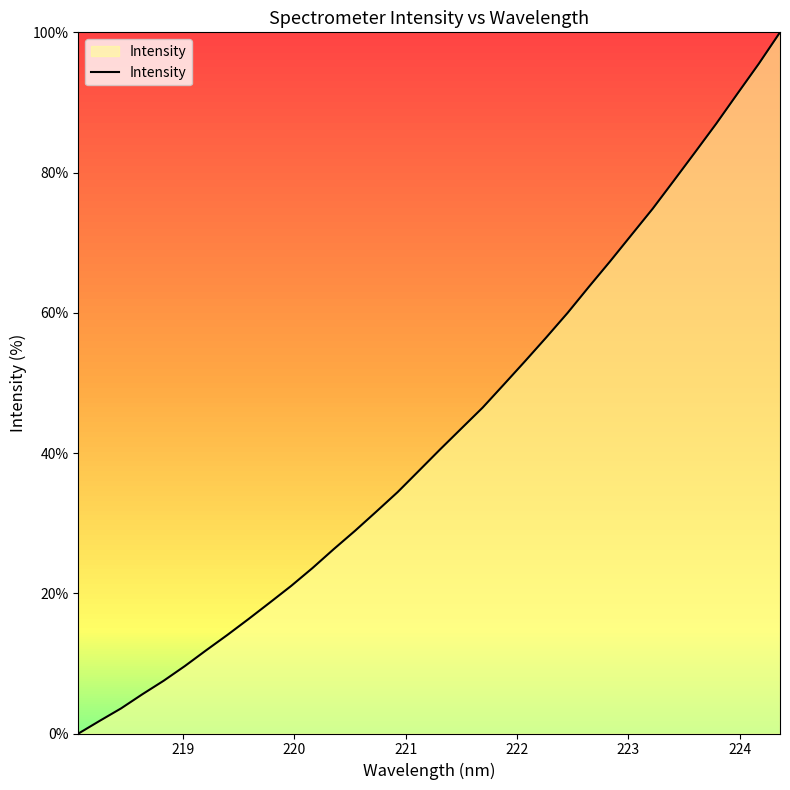

What is the difference between the maximum and minimum values?

100.0